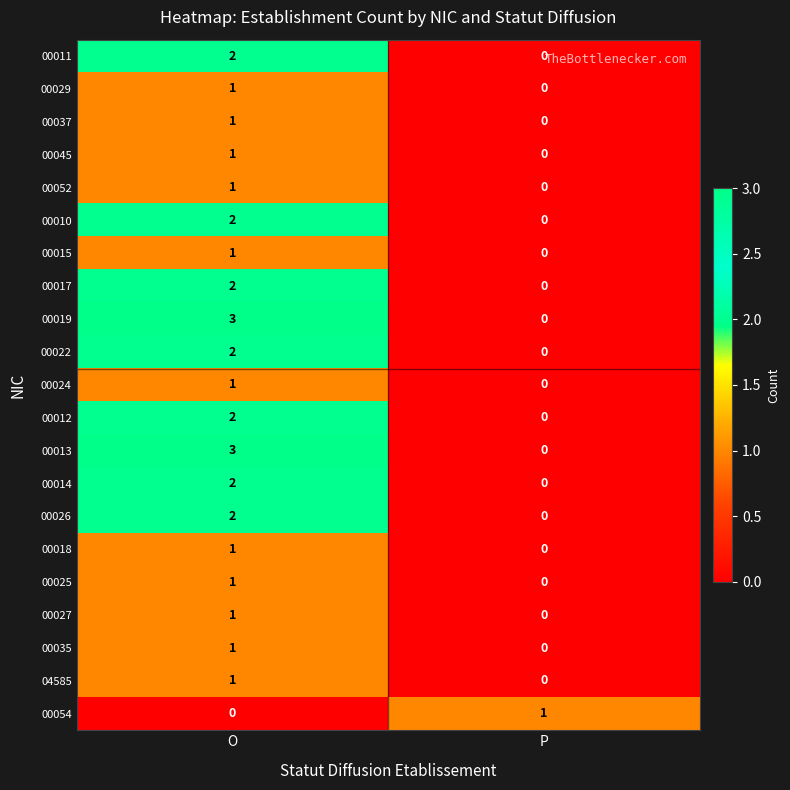

How many data points does each series have?

2